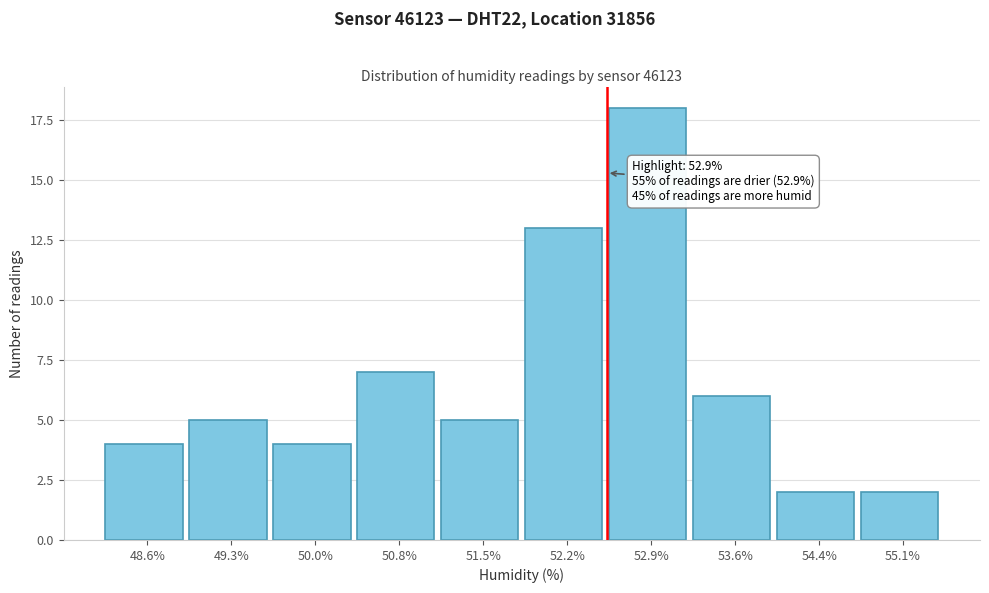

Reading left to right, transcribe all the data shown in this chart.

4	5	4	7	5	13	18	6	2	2